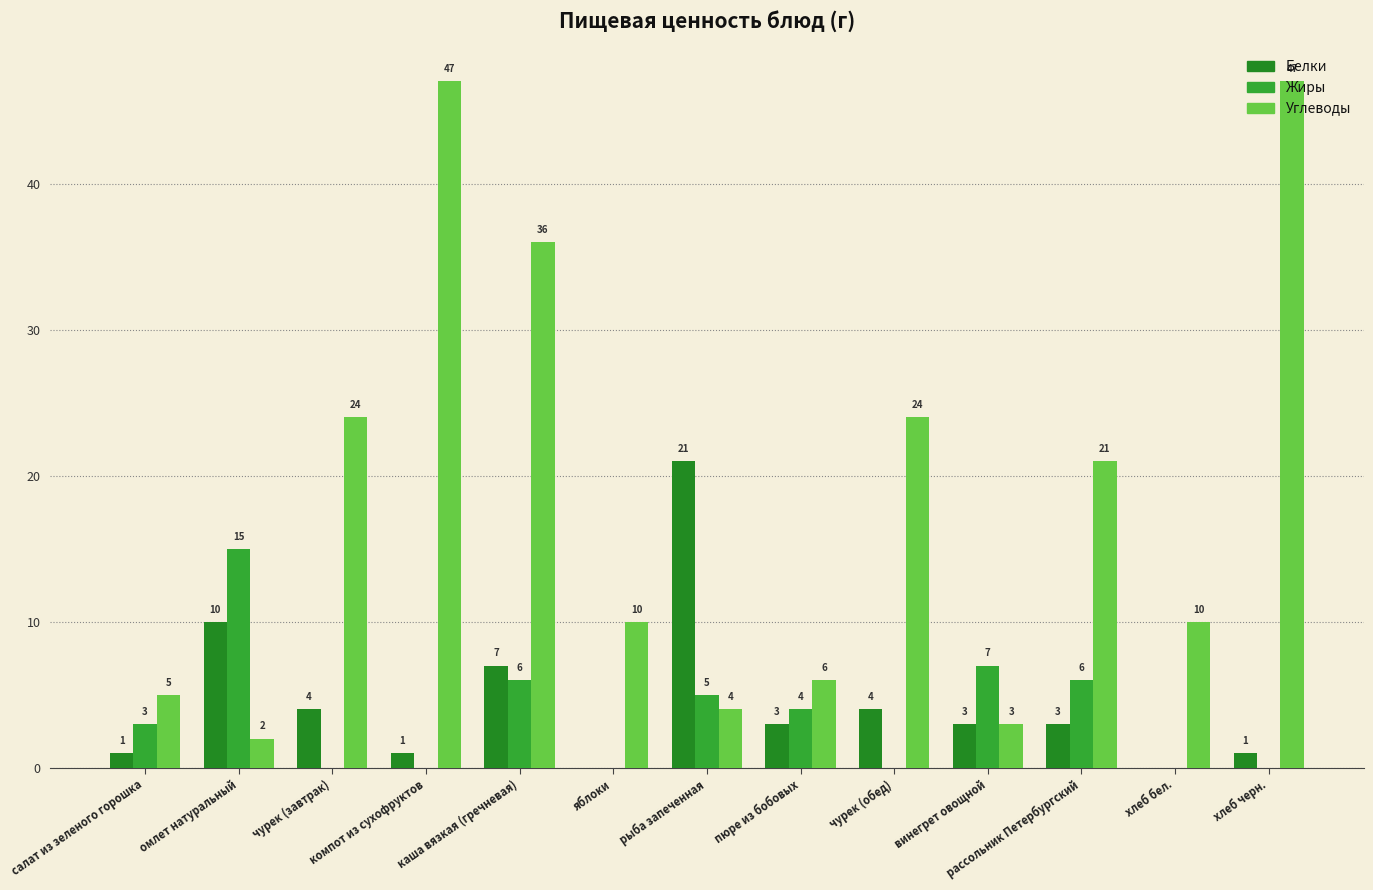

Reading left to right, transcribe all the data shown in this chart.

Белки: салат из зеленого горошка=1	омлет натуральный=10	чурек (завтрак)=4	компот из сухофруктов=1	каша вязкая (гречневая)=7	яблоки=0	рыба запеченная=21	пюре из бобовых=3	чурек (обед)=4	винегрет овощной=3	рассольник Петербургский=3	хлеб бел.=0	хлеб черн.=1
Жиры: салат из зеленого горошка=3	омлет натуральный=15	чурек (завтрак)=0	компот из сухофруктов=0	каша вязкая (гречневая)=6	яблоки=0	рыба запеченная=5	пюре из бобовых=4	чурек (обед)=0	винегрет овощной=7	рассольник Петербургский=6	хлеб бел.=0	хлеб черн.=0
Углеводы: салат из зеленого горошка=5	омлет натуральный=2	чурек (завтрак)=24	компот из сухофруктов=47	каша вязкая (гречневая)=36	яблоки=10	рыба запеченная=4	пюре из бобовых=6	чурек (обед)=24	винегрет овощной=3	рассольник Петербургский=21	хлеб бел.=10	хлеб черн.=47